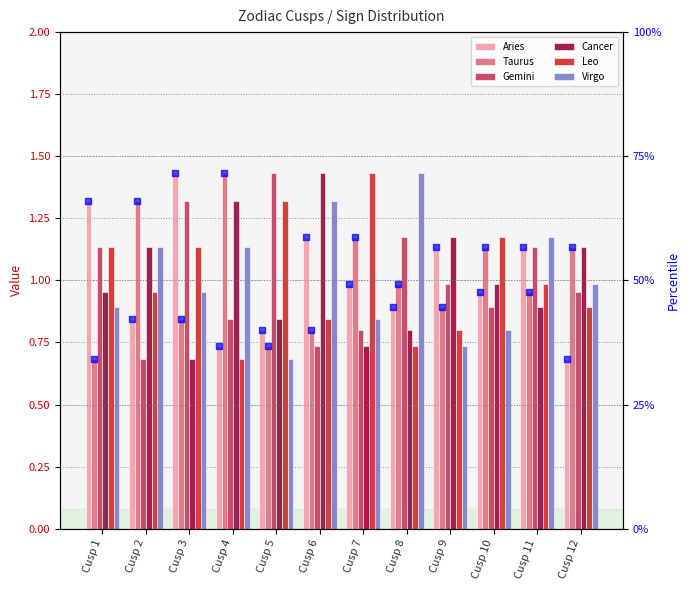

Which series has the largest total across all categories?

Aries